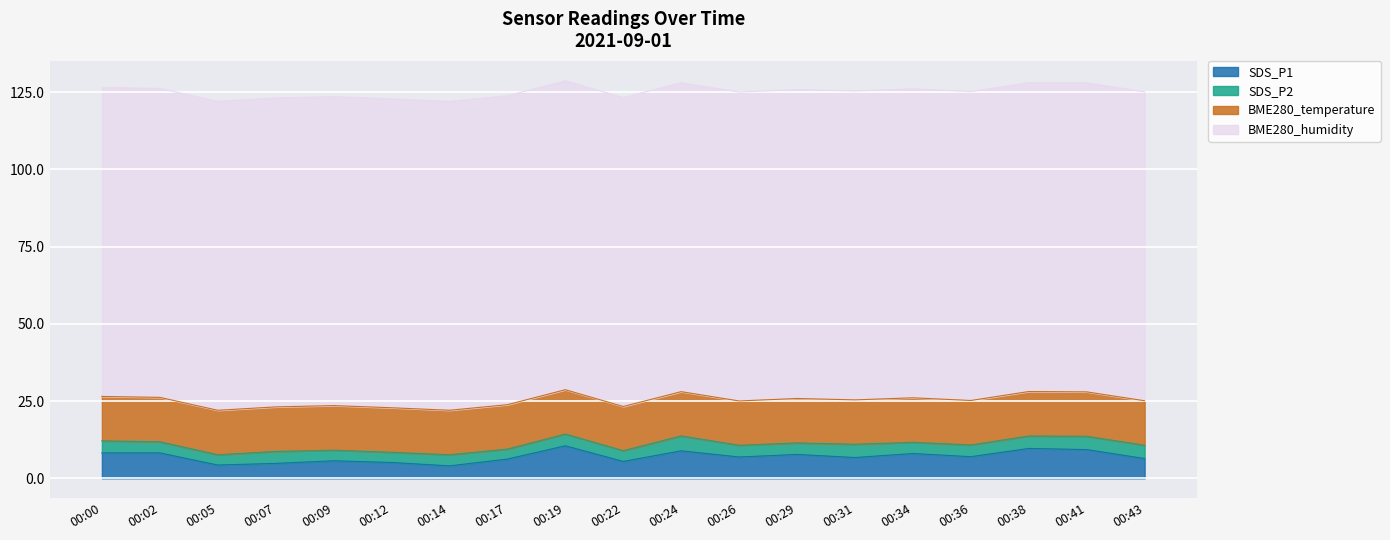

Does the chart display data point markers on the line(s)?

No